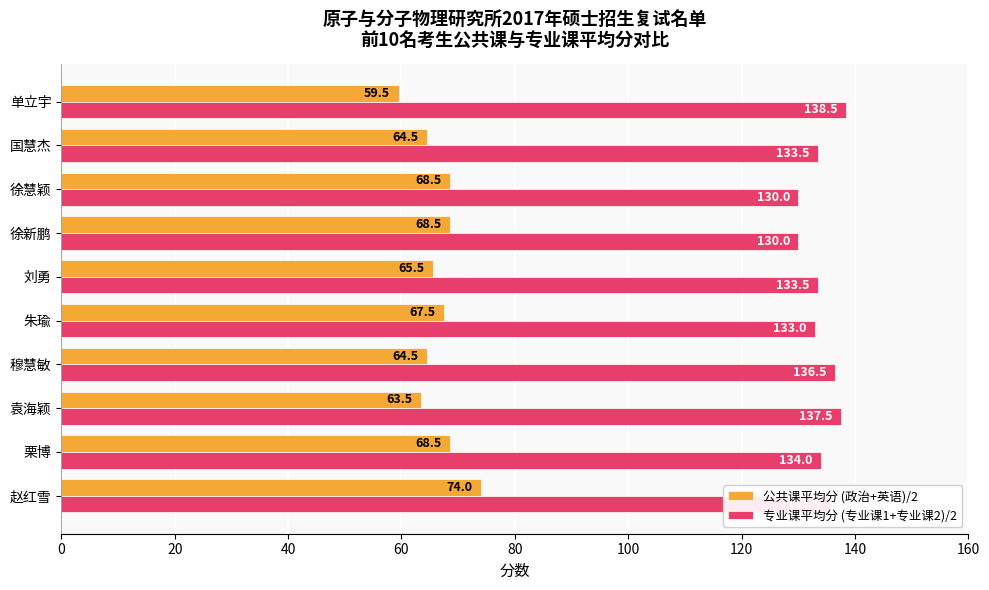

Which series has the largest total across all categories?

专业课平均分 (专业课1+专业课2)/2